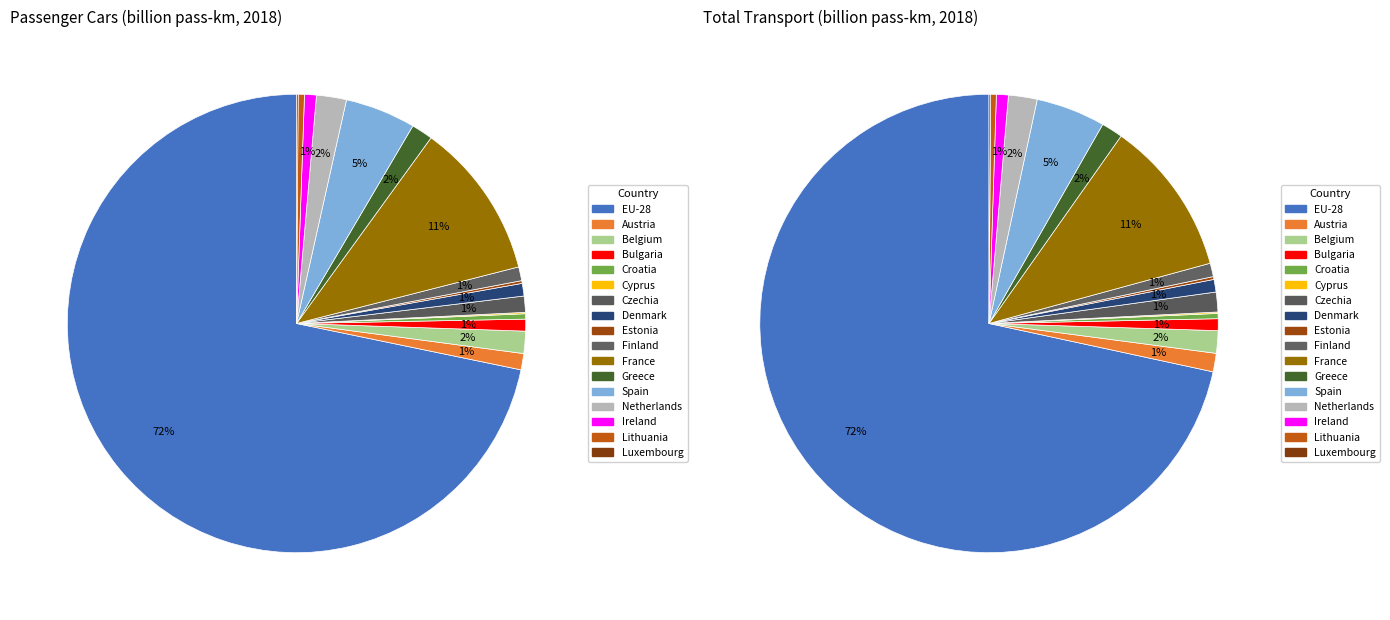

To the nearest percent, what is the difference between the EU-28 and Spain slice percentages?

67%